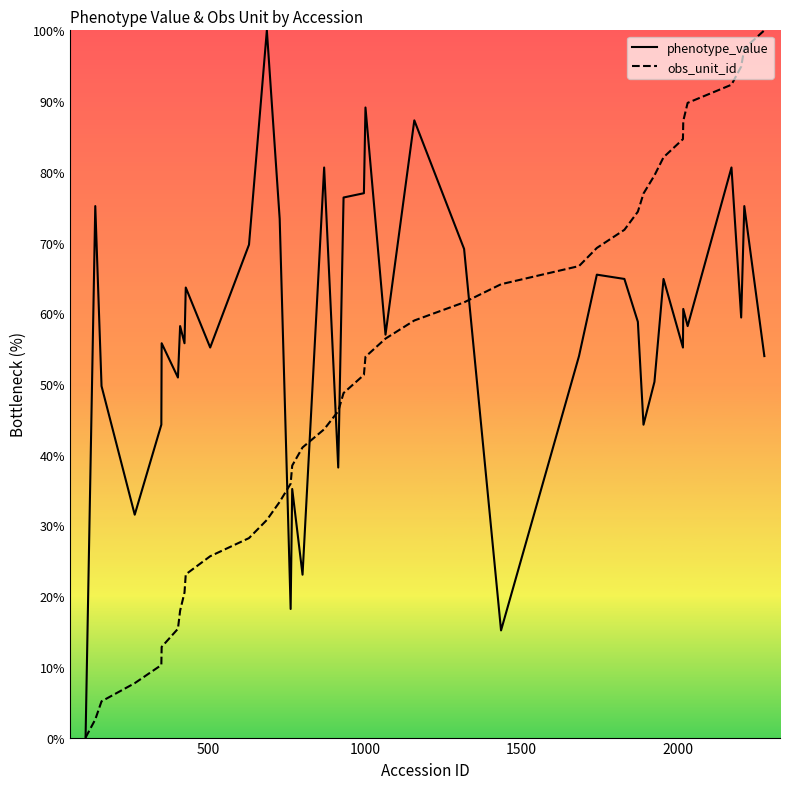

Reading left to right, what are all the values shown in this chart?

phenotype_value: 0.0	75.2	49.7	31.5	44.2	55.8	50.9	58.2	55.8	63.6	55.2	69.7	100.0	73.3	18.2	35.2	23.0	80.6	38.2	76.4	77.0	89.1	57.0	87.3	69.1	15.2	53.9	65.5	64.8	58.8	44.2	50.3	64.8	55.2	60.6	58.2	80.6	59.4	75.2	53.9
obs_unit_id: 0.0	2.6	5.1	7.7	10.3	12.8	15.4	17.9	20.5	23.1	25.6	28.2	30.8	33.3	35.9	38.5	41.0	43.6	46.2	48.7	51.3	53.8	56.4	59.0	61.5	64.1	66.7	69.2	71.8	74.4	76.9	79.5	82.1	84.6	87.2	89.7	92.3	94.9	97.4	100.0